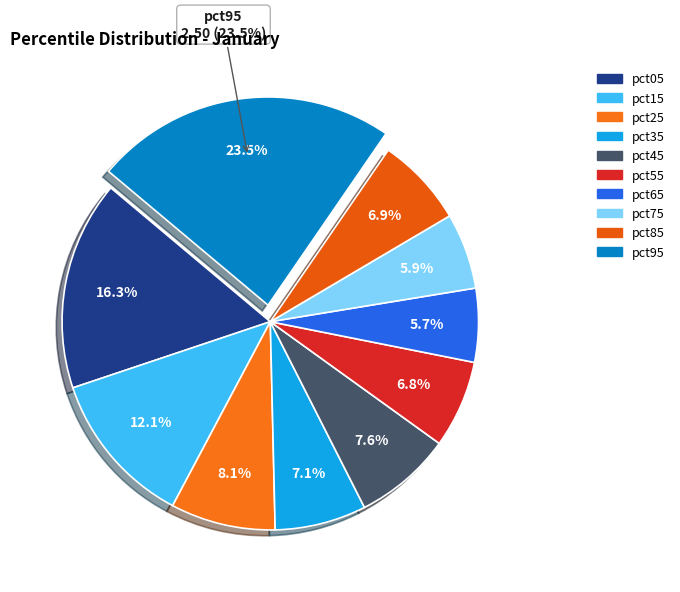

To the nearest percent, what percentage of the pie is pct95?

23%